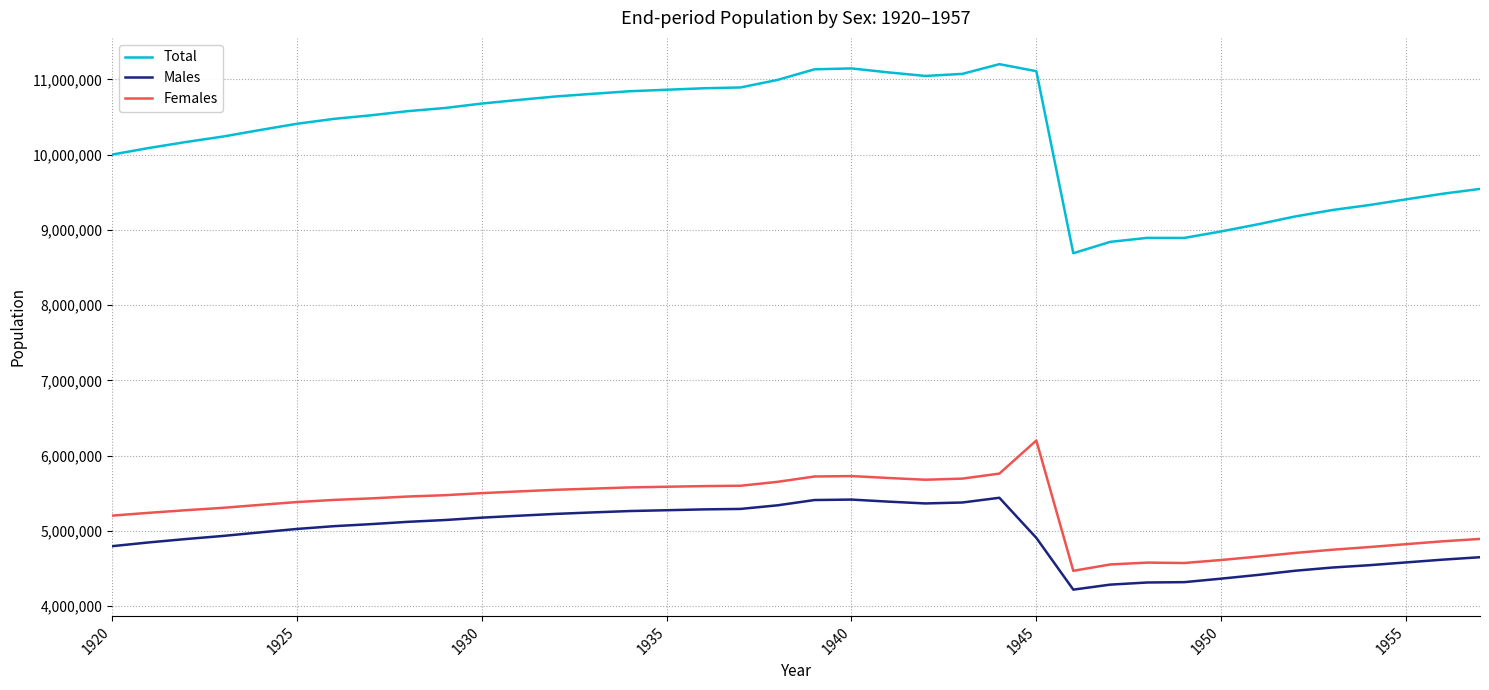

List the series in order of their peak value, highest first.

Total, Females, Males